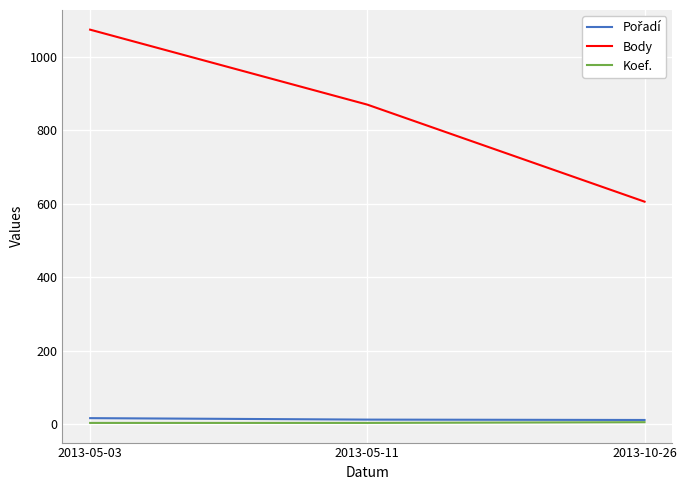

Between 2013-05-03 and 2013-05-11, which series saw the biggest shift?

Body